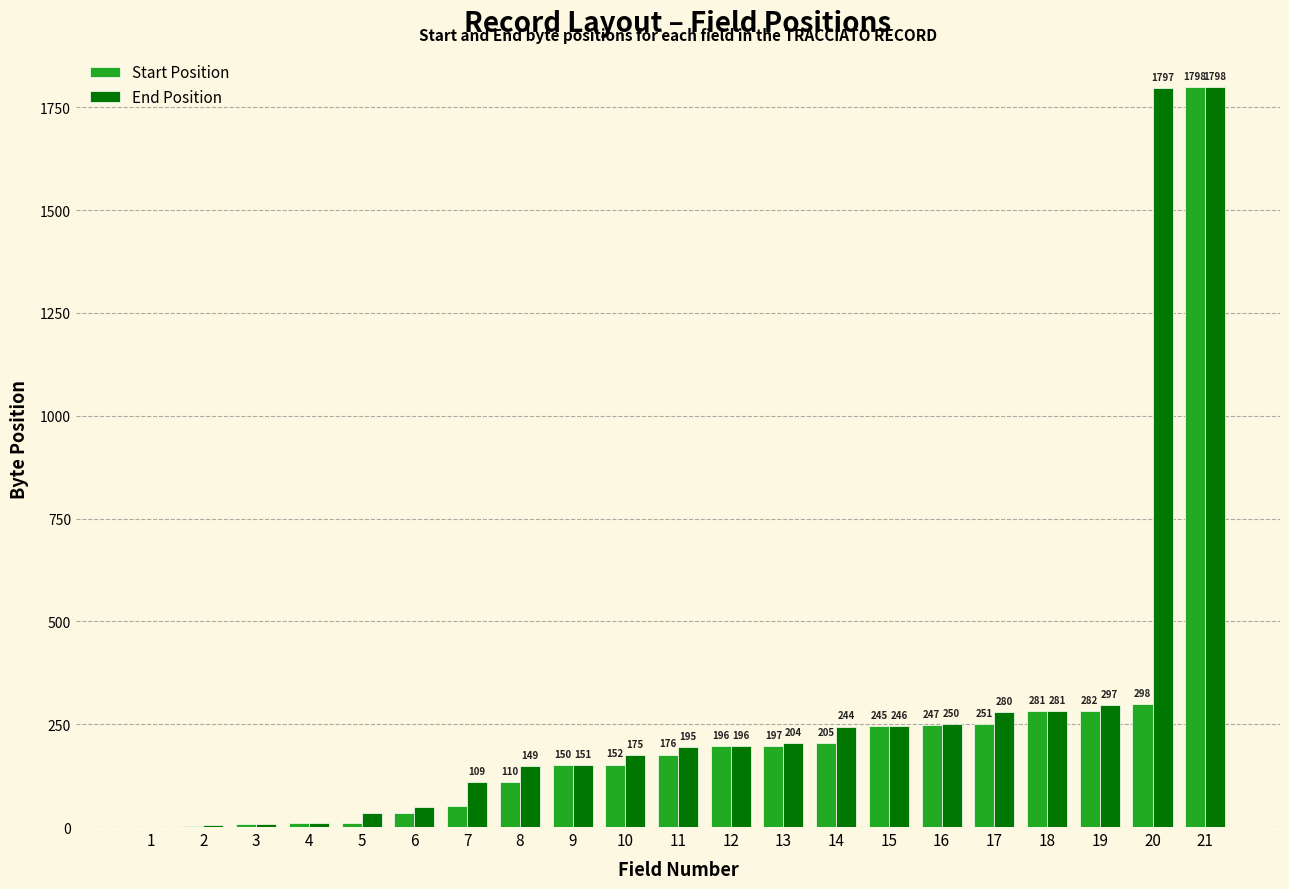

What is the greatest value displayed?

1798